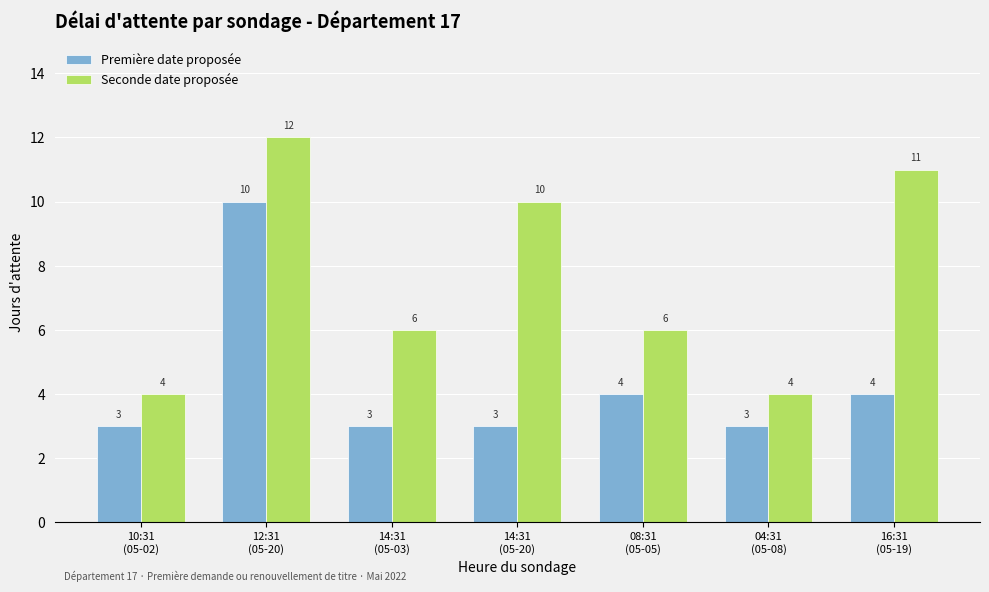

What is the sum of all Première date proposée values?

30